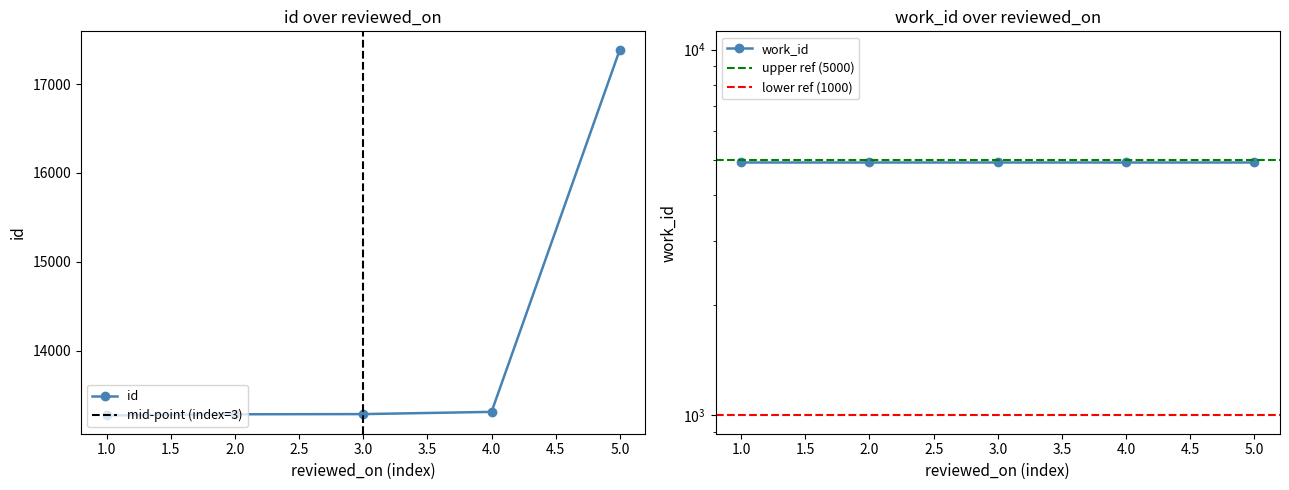

Reading left to right, extract all data points from this chart.

13274	13287	13289	13314	17387